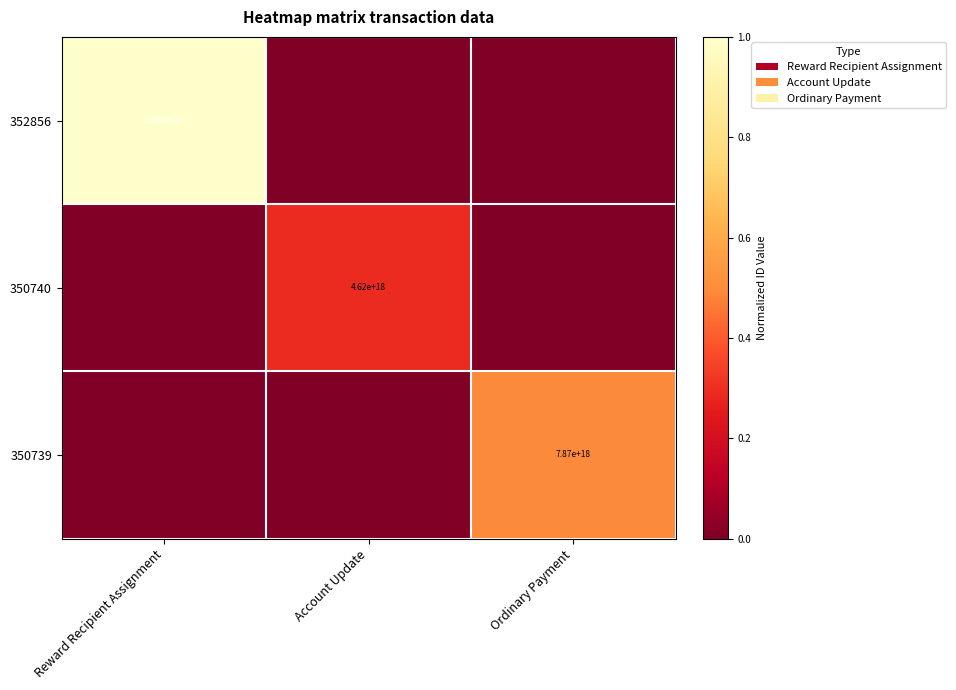

How many positive values does the 350739 series have?

1